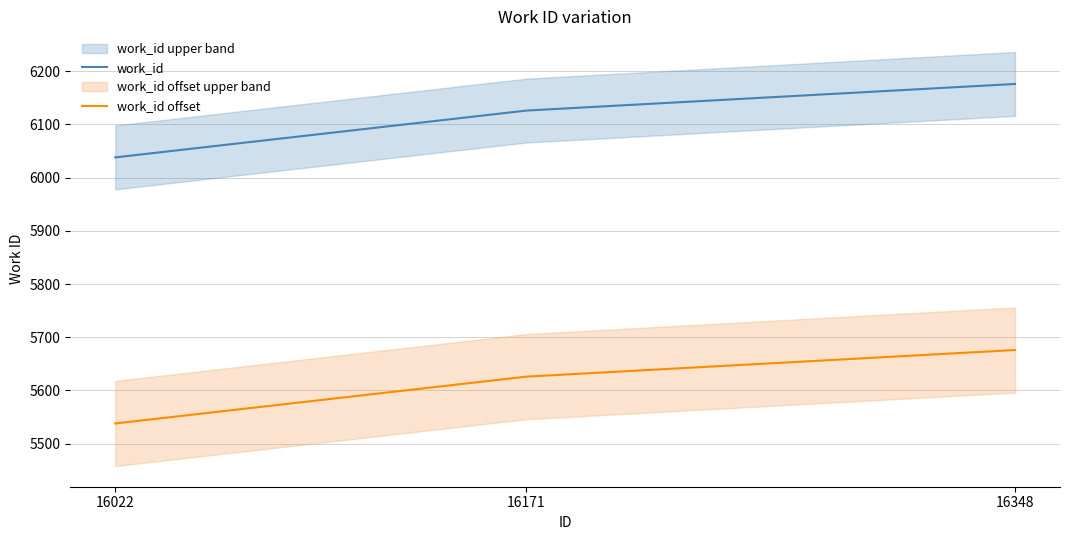

At how many categories does at least one series exceed 5644?

3